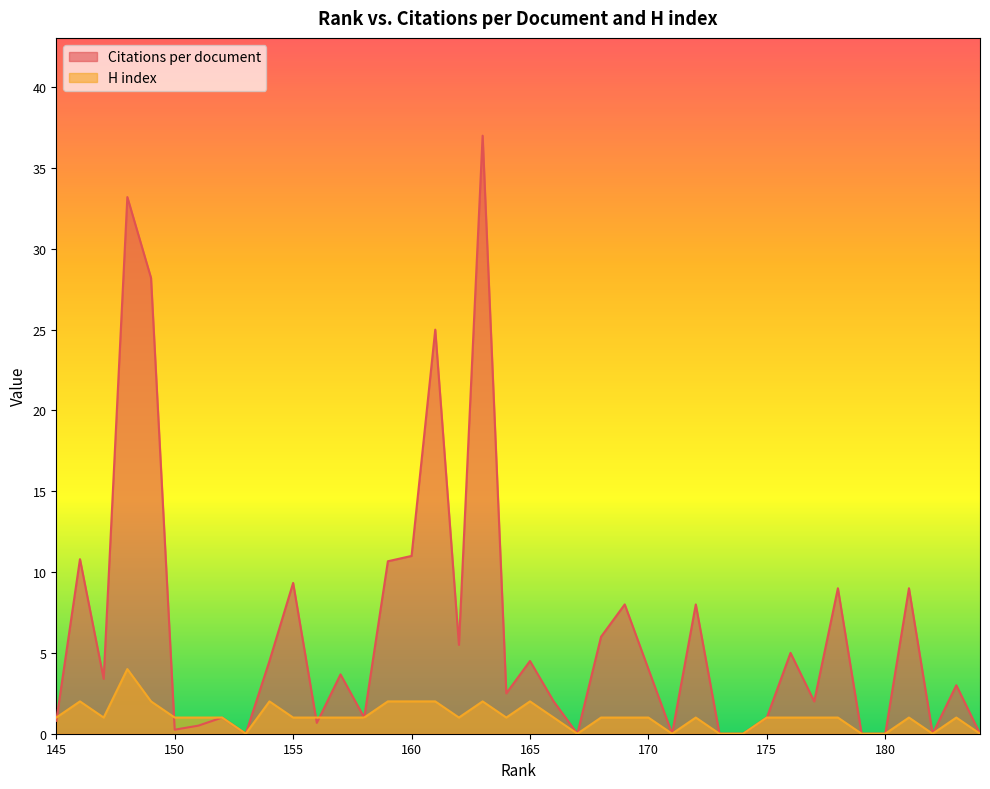

What is the difference between the maximum and minimum values in the H index series?

4.0